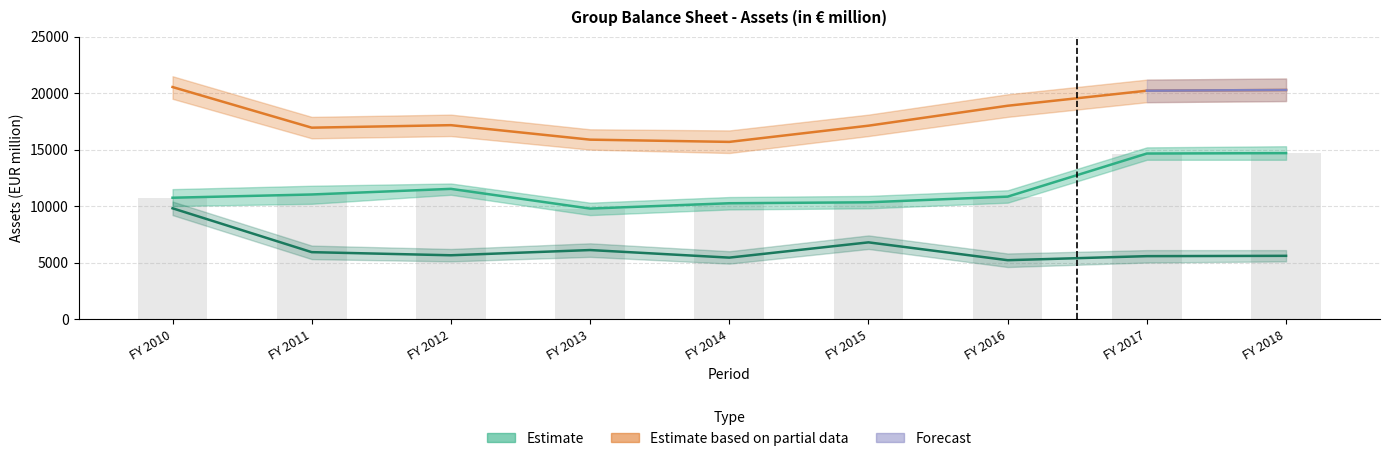

Reading left to right, what are all the values shown in this chart?

Non-current assets: 10739	11026	11524	9778	10251	10334	10837	14654	14689
Current assets: 9804	5918	5642	6105	5434	6786	5205	5565	5593
Total assets: 20543	16944	17166	15883	15685	17120	18886	20219	20282